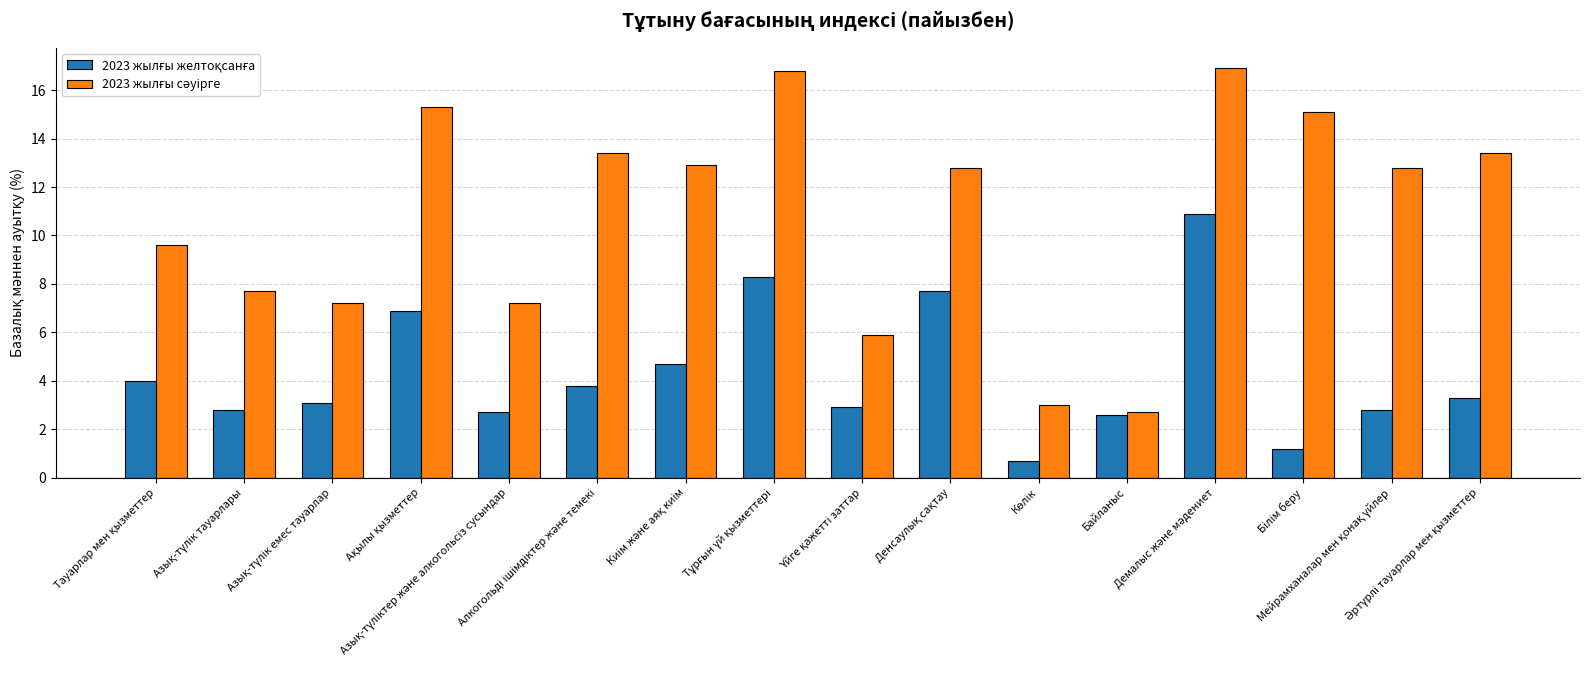

What is the minimum value shown in the chart?

0.7